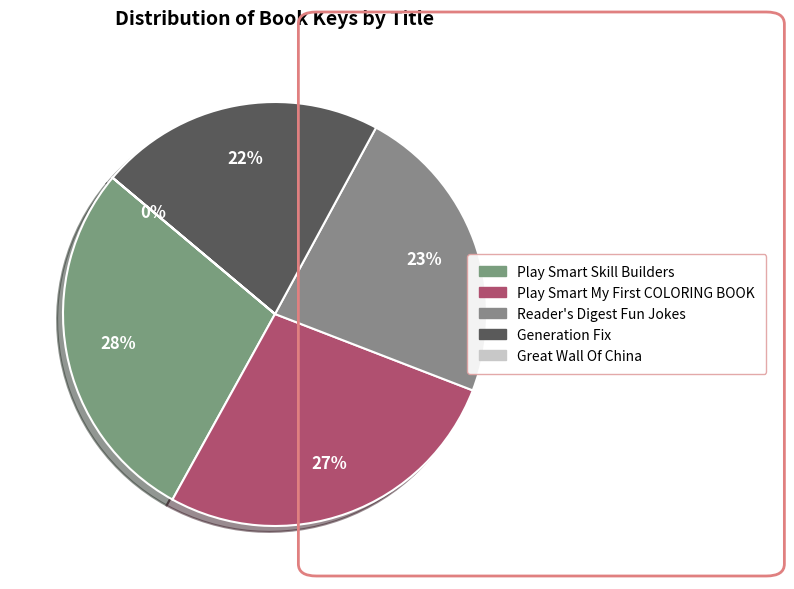

Which has a higher value, Great Wall Of China or Play Smart Skill Builders?

Play Smart Skill Builders